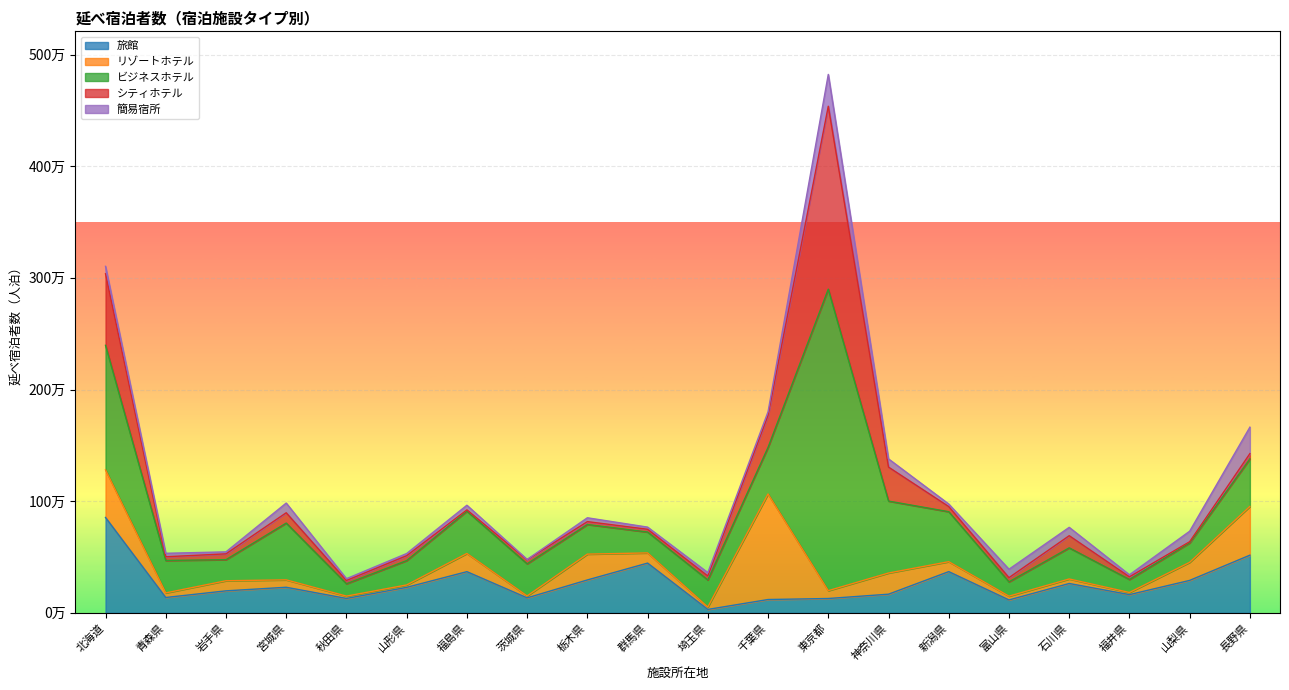

The value of 簡易宿所 at 富山県 is 75470. True or false?

True